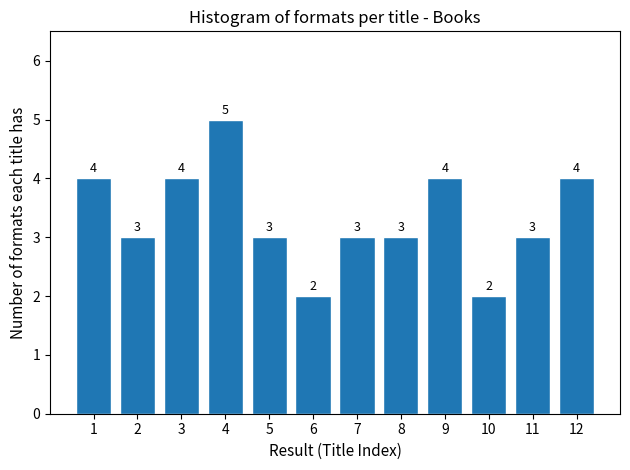

Reading left to right, transcribe all the data shown in this chart.

4	3	4	5	3	2	3	3	4	2	3	4